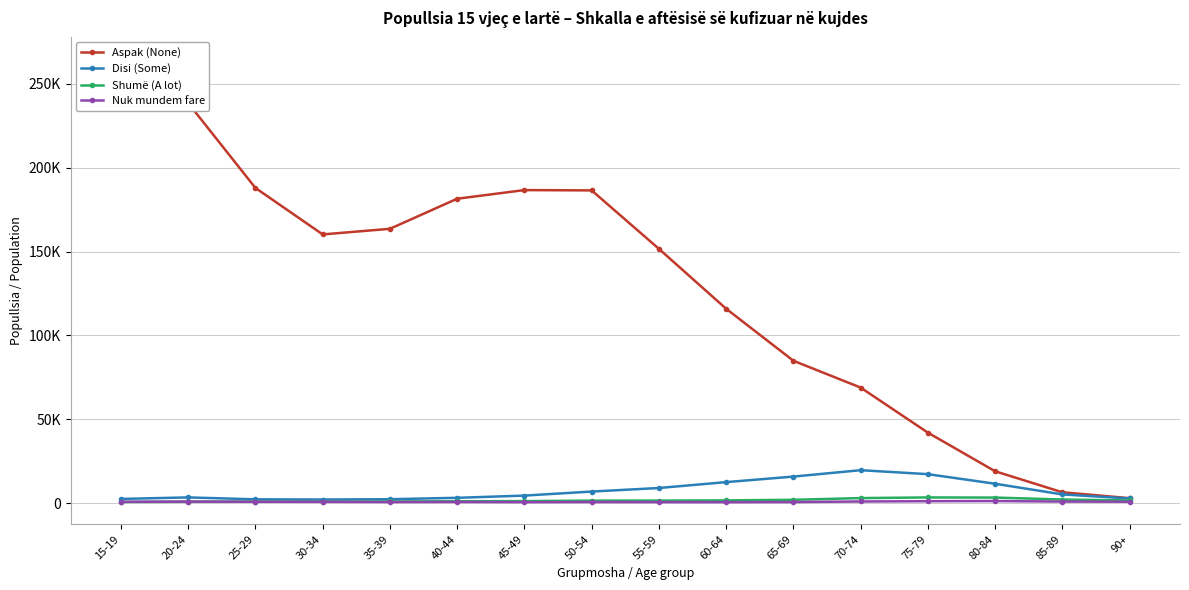

Reading left to right, what are all the values shown in this chart?

Aspak (None): 264766	238499	187911	160207	163549	181486	186634	186448	151625	115906	84883	68896	42028	18995	6473	2949
Disi (Some): 2498	3403	2256	2134	2325	3162	4488	6893	9012	12516	15823	19631	17265	11551	5198	2760
Shumë (A lot): 676	820	938	865	972	1110	1201	1484	1505	1626	1978	2997	3388	3306	2144	1581
Nuk mundem fare: 806	923	801	769	653	693	601	655	603	568	648	973	1137	1233	923	825